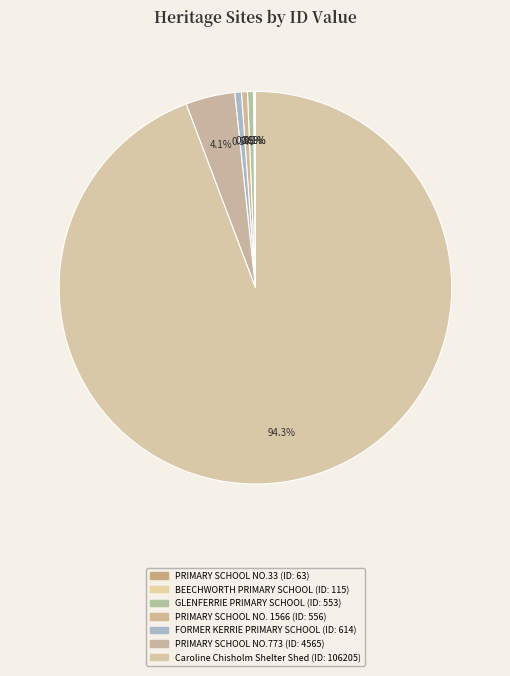

Count the number of slices in the pie.

7